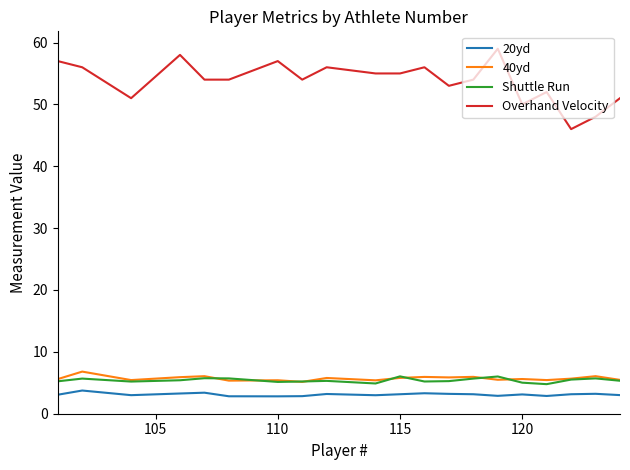

Which series has the largest total across all categories?

Overhand Velocity